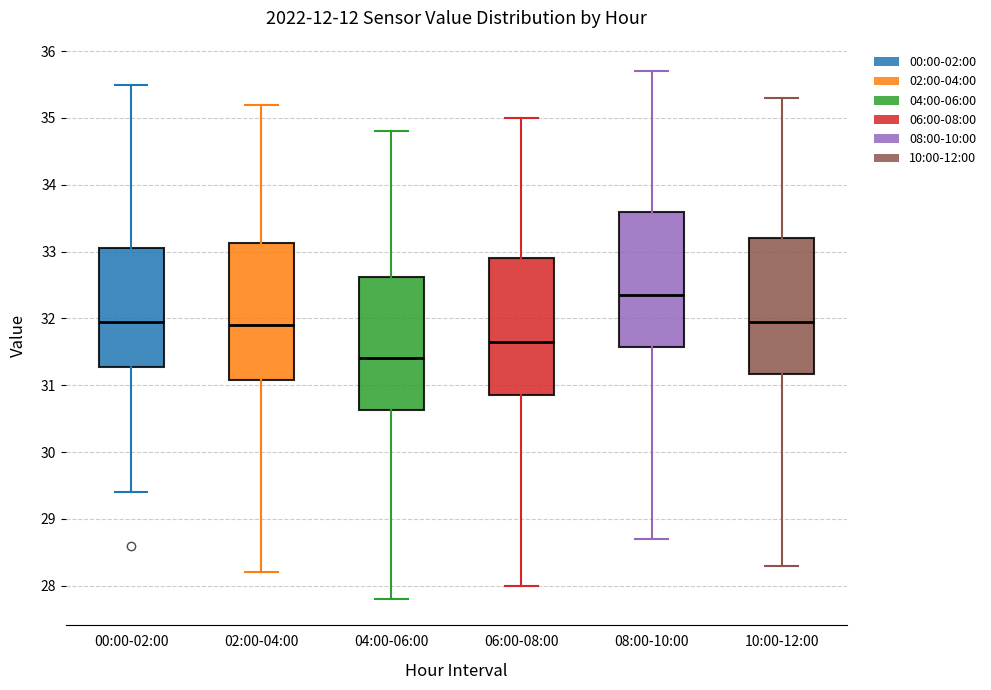

Where does the upper whisker of the box for 02:00-04:00 end on the y-axis? The values are not printed on the chart, so give them approximately, as read against the axis.

35.2